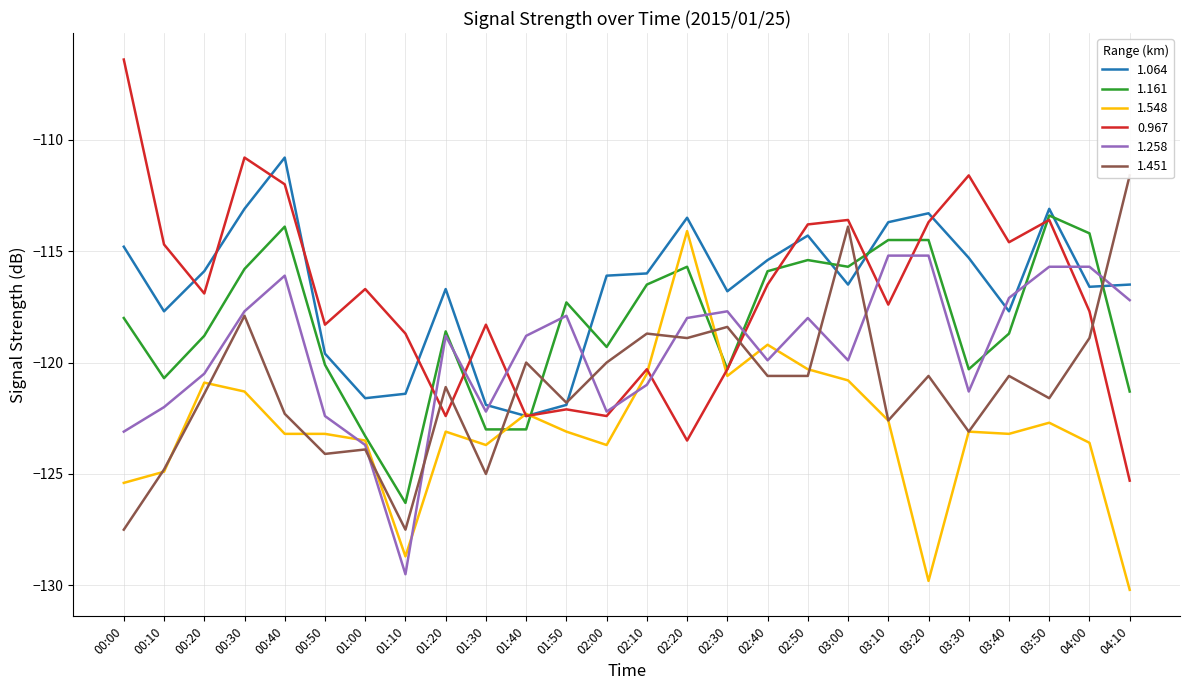

At 00:50, list the series in order from smallest to largest.

1.451, 1.548, 1.258, 1.161, 1.064, 0.967